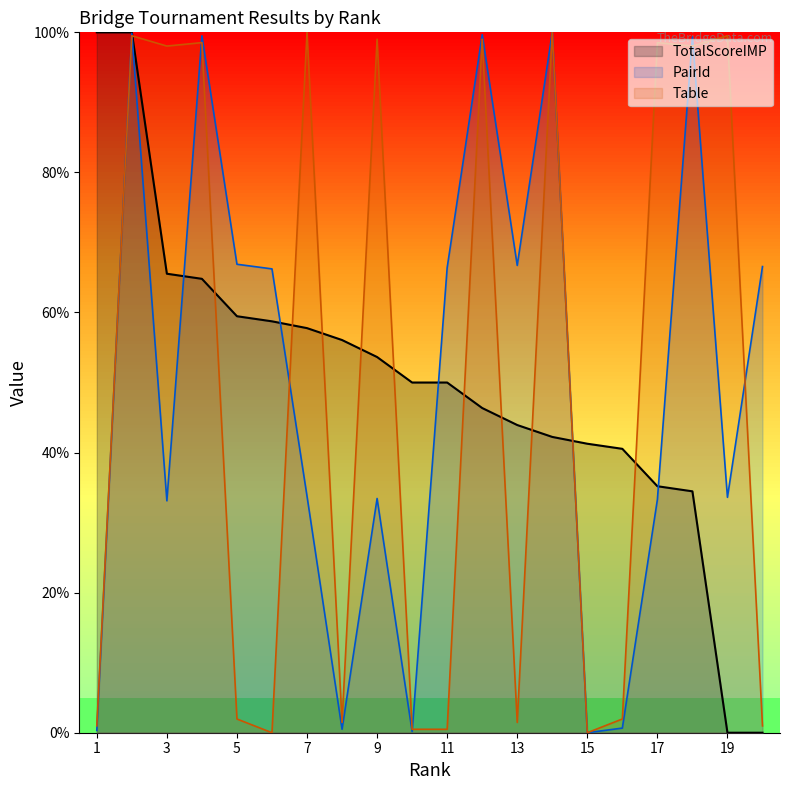

Between 11 and 13, which series saw the biggest shift?

TotalScoreIMP